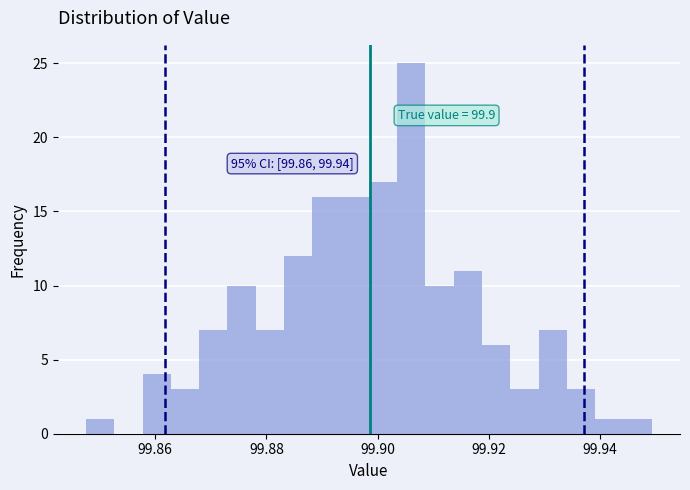

Around what value on the x-axis is the tallest bar? Give the approximate position of its centre, as read against the axis.

99.906